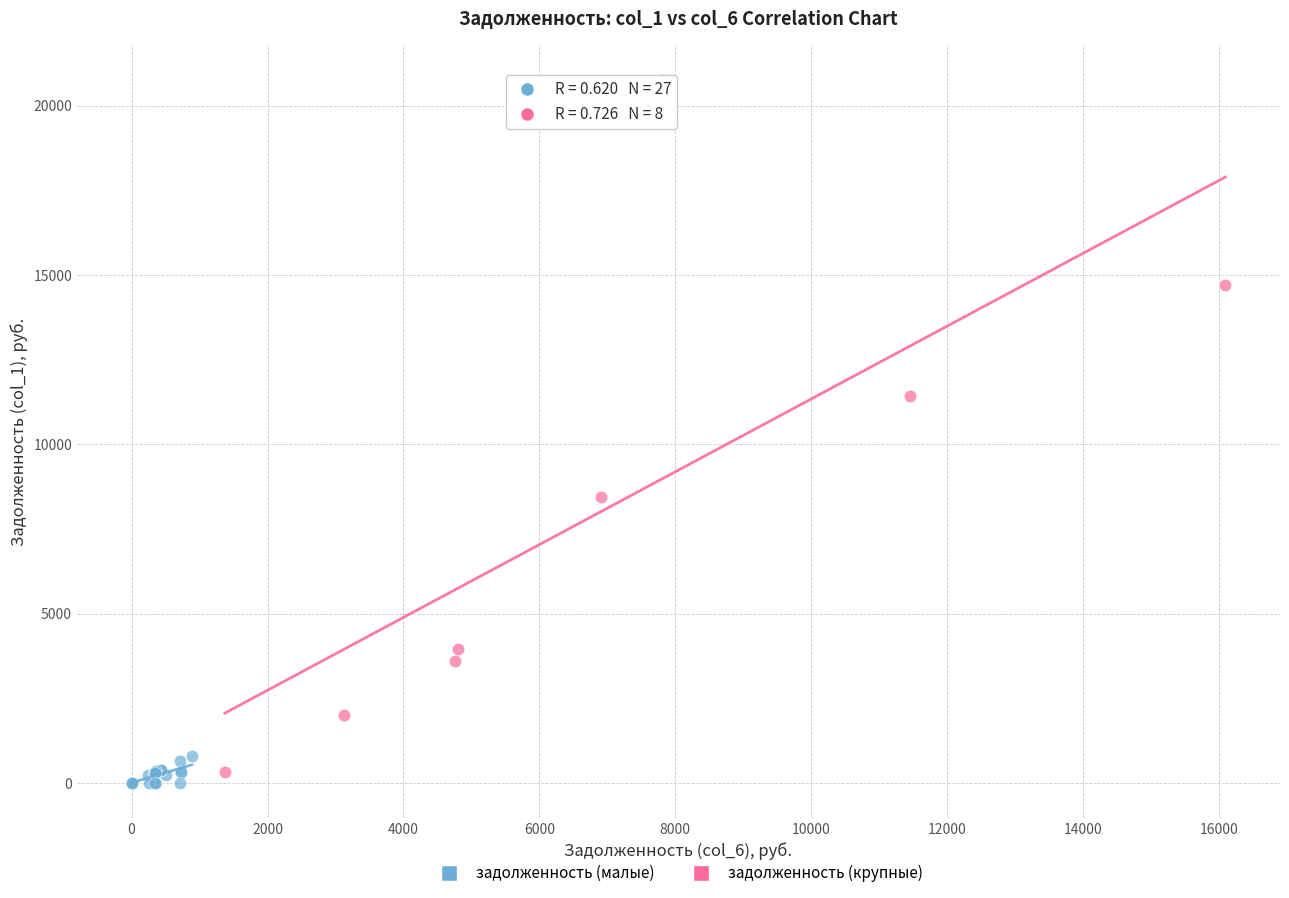

Which series contains the lowest Y value?

задолженность (малые)